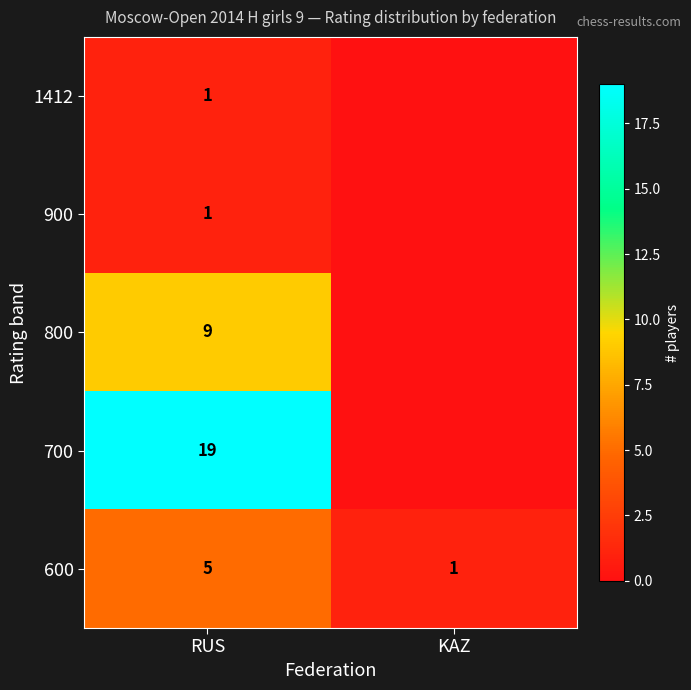

The value of 1412 at RUS is 1. True or false?

True